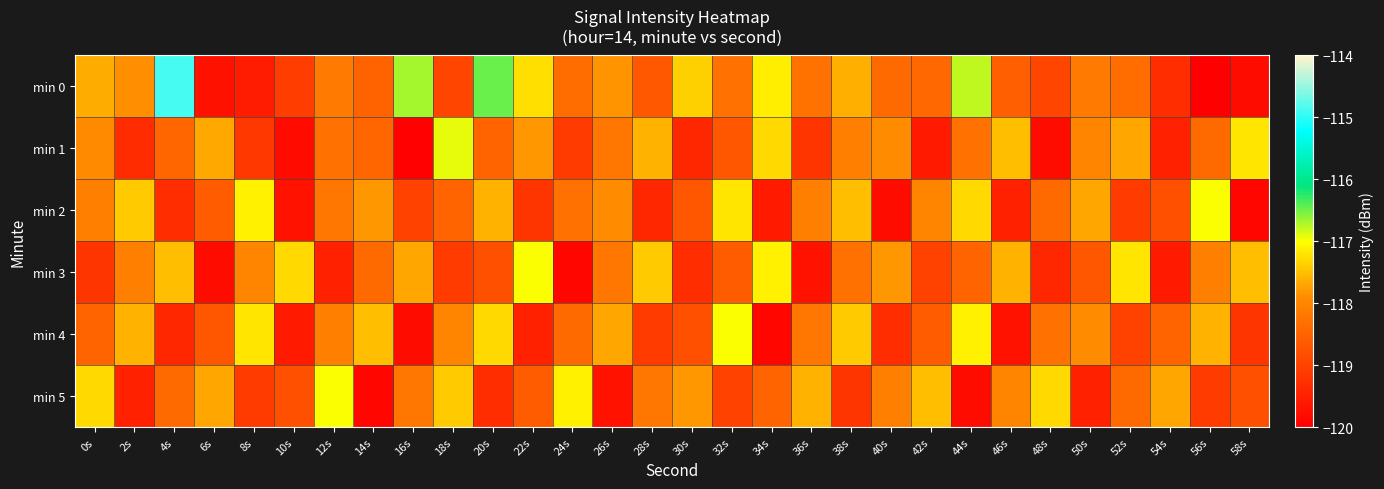

Which has a higher value, 42s or 2s?

2s